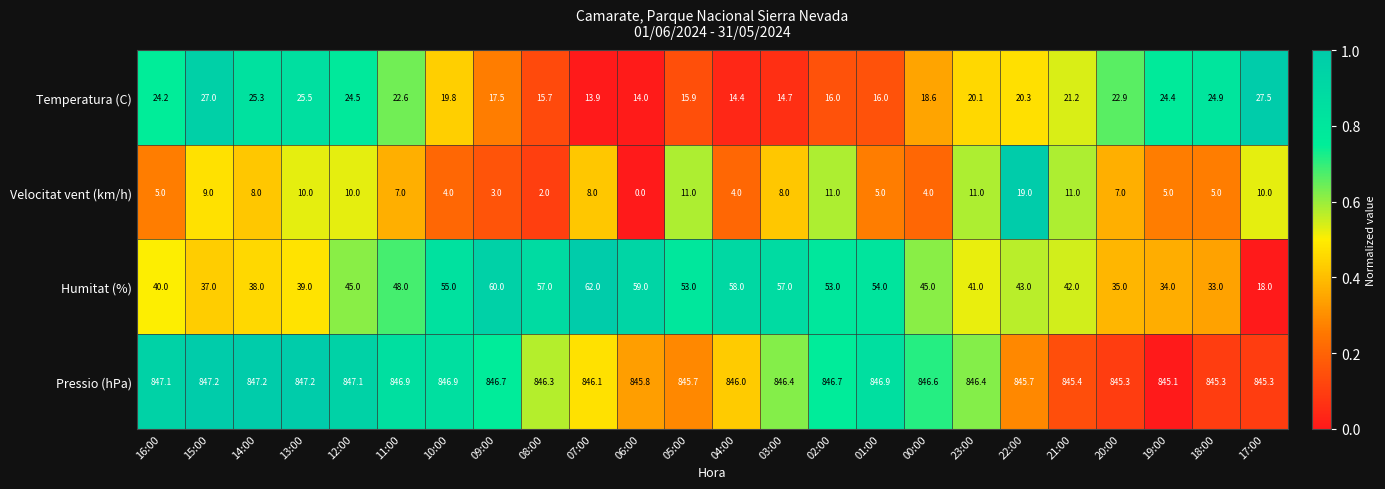

How many data points in Velocitat vent (km/h) are less than 8?

12